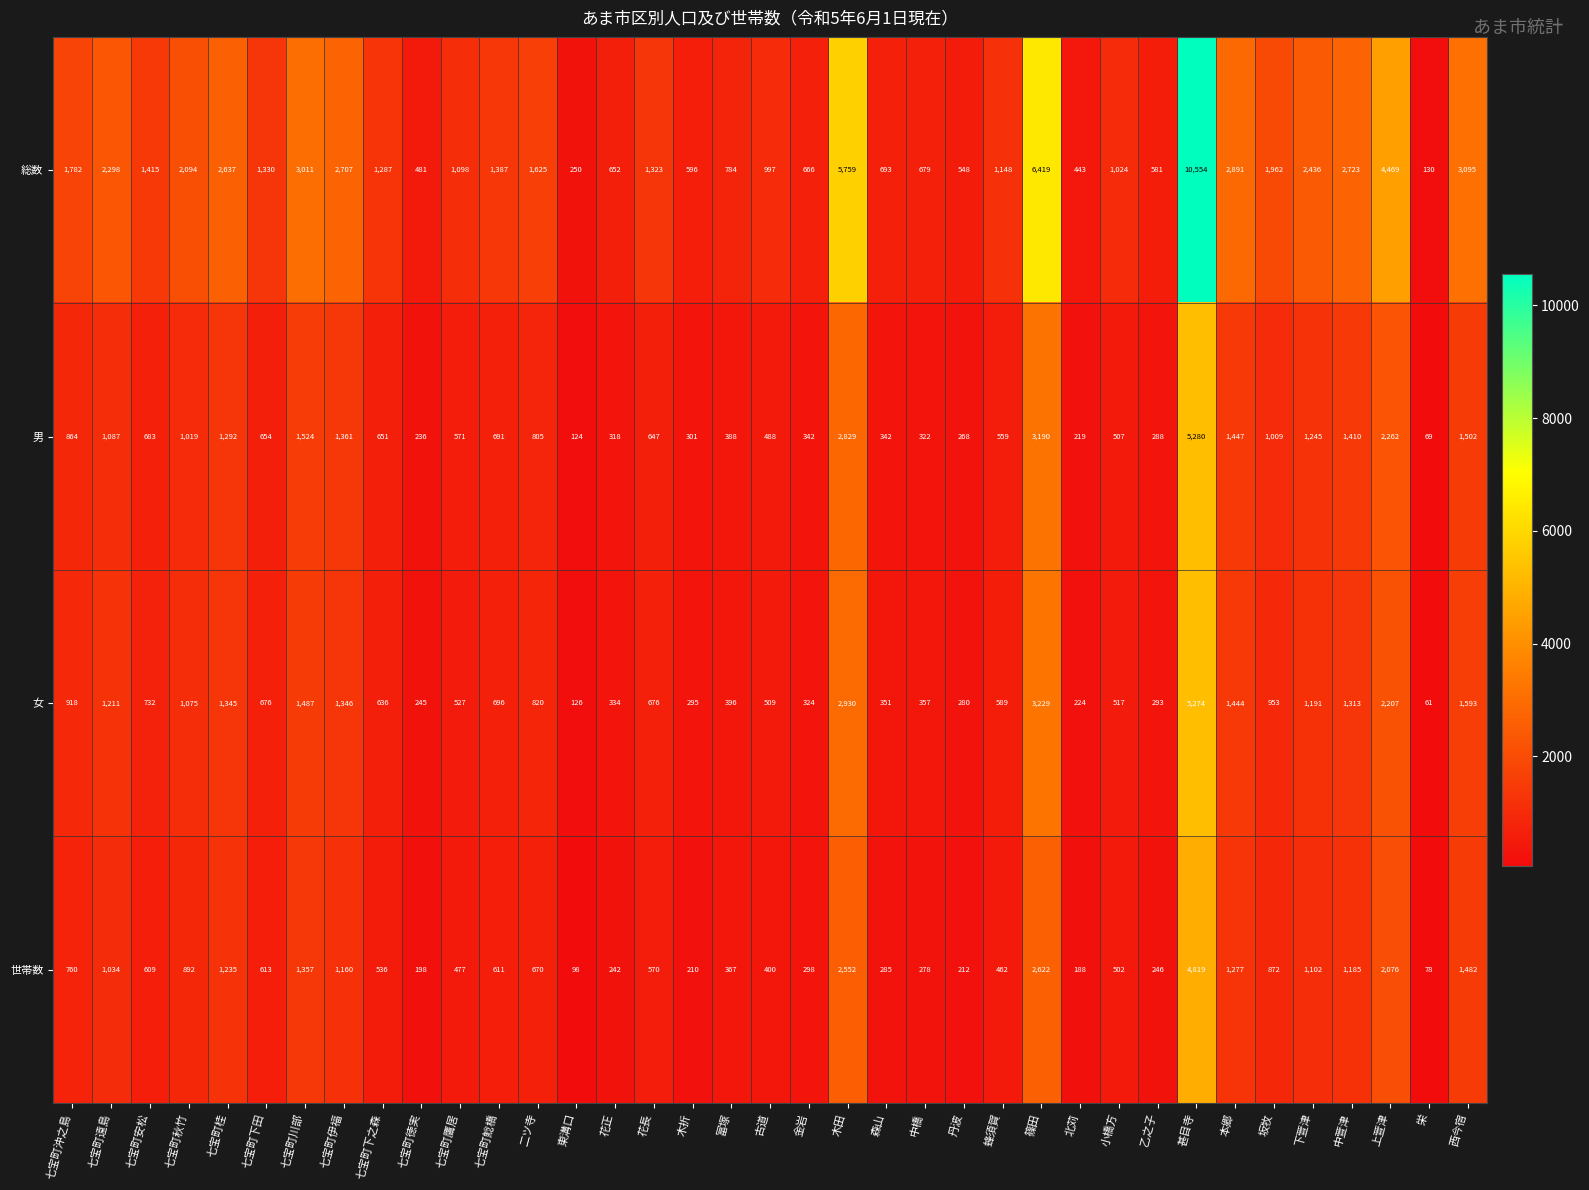

At which category is the sum across all series the highest?

甚目寺